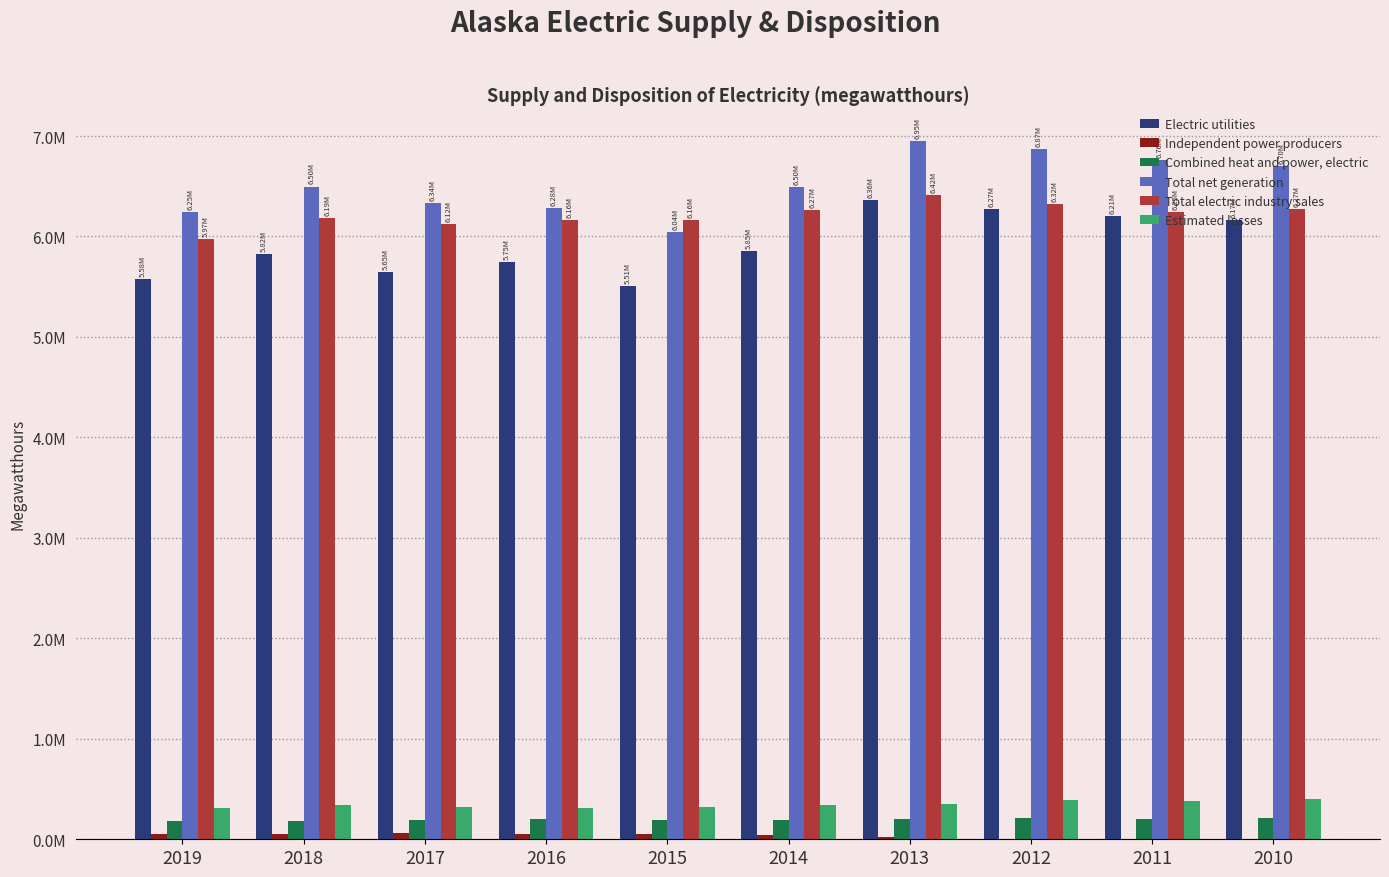

Are the bars horizontal?

No